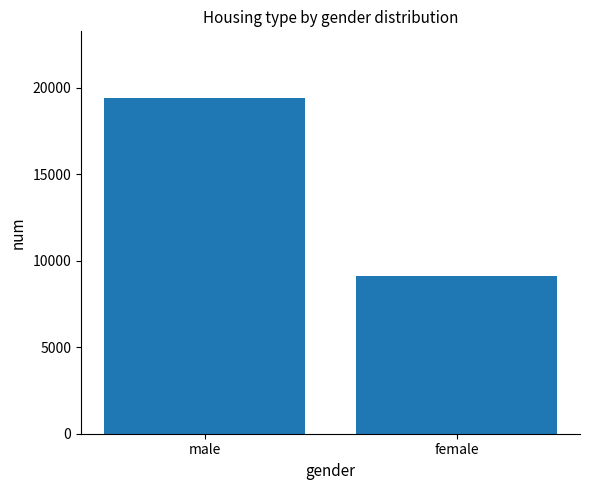

What position from the left is female?

2